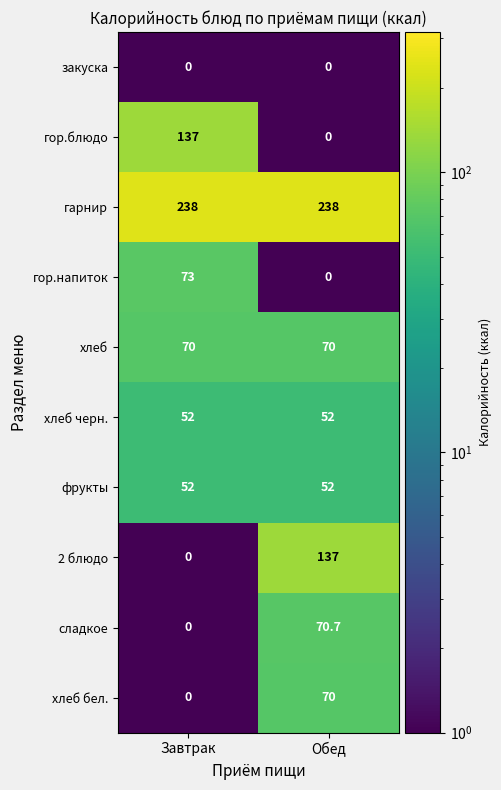

What is the sum of all гор.блюдо values?

137.0